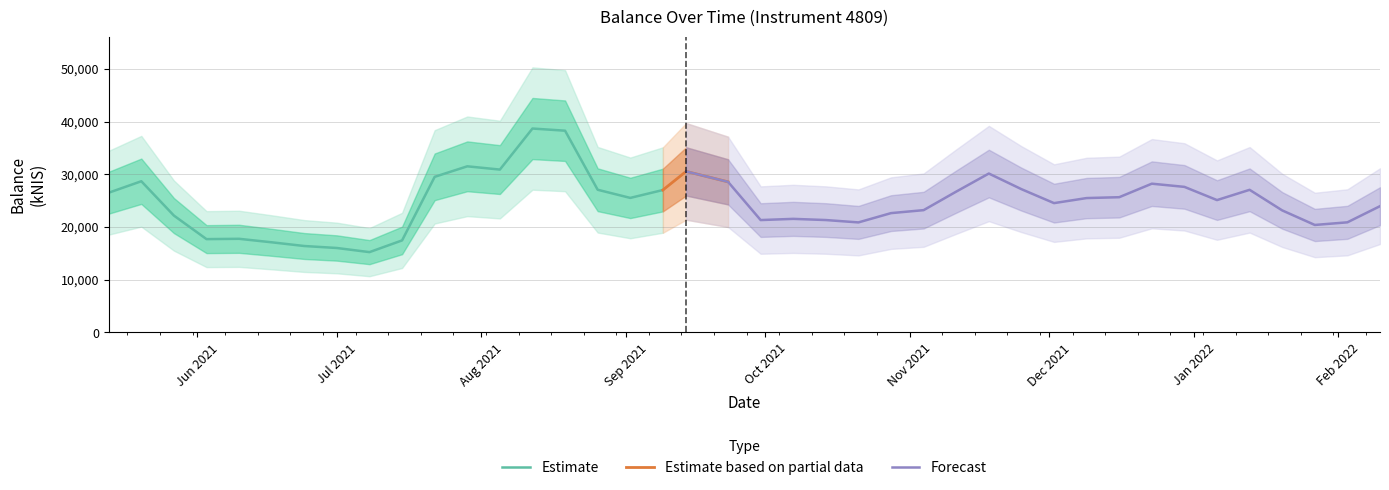

Does the chart display data point markers on the line(s)?

No